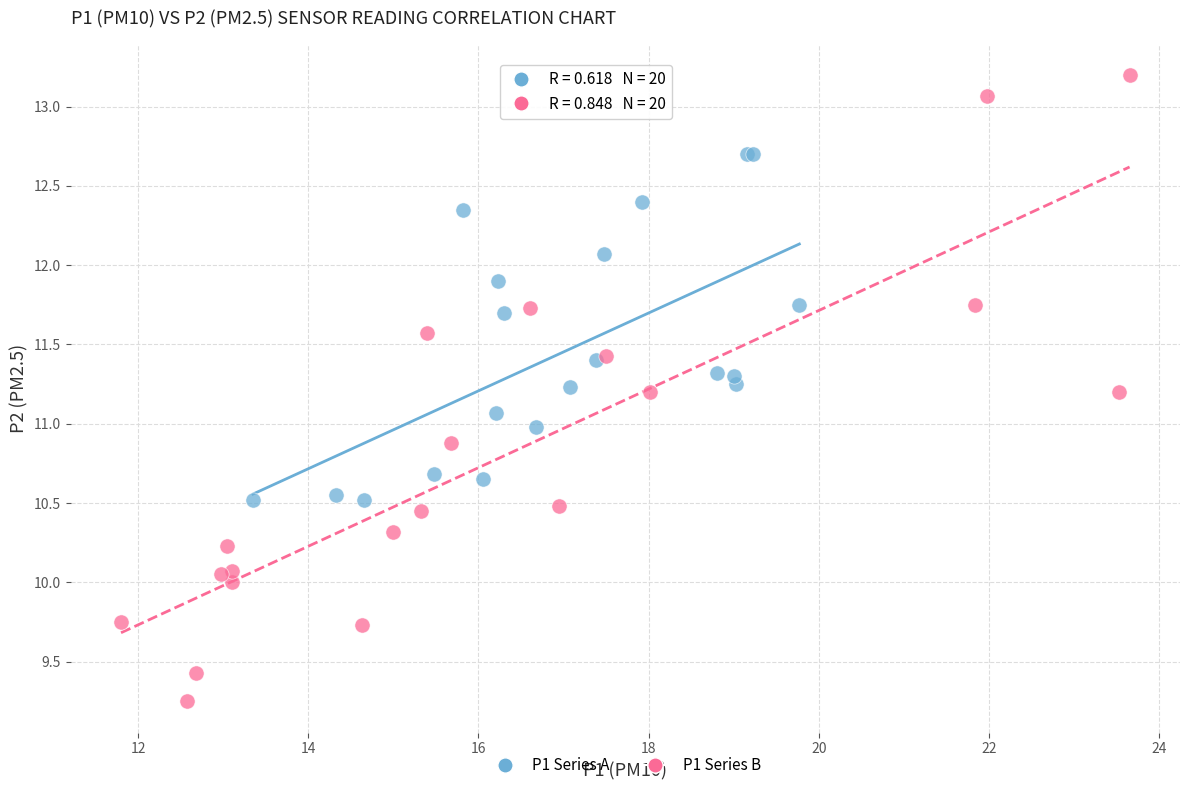

Which series has the widest spread of Y values?

P1 Series B